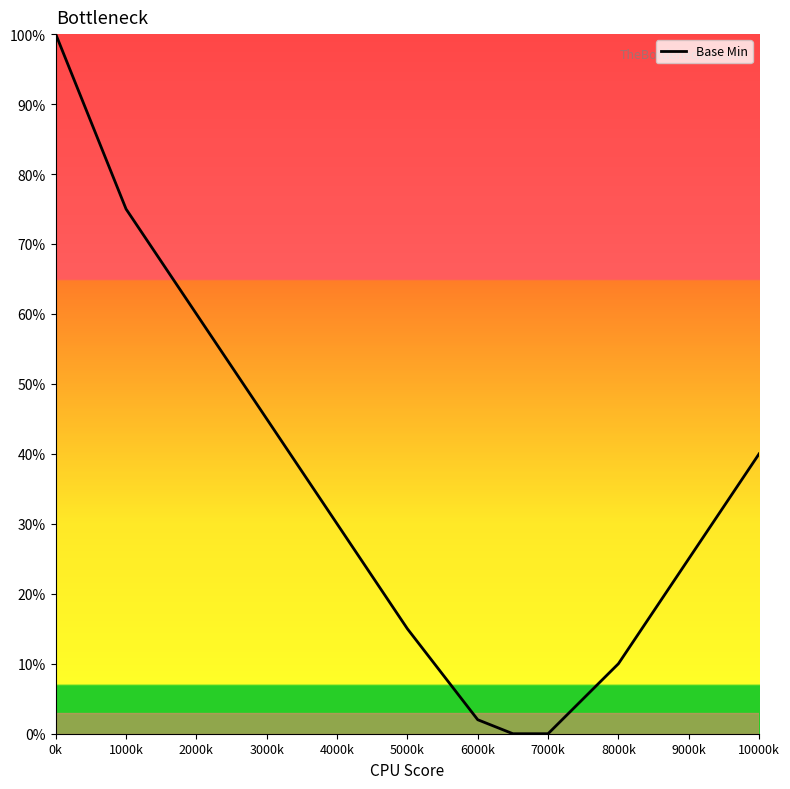

What is the maximum value shown in the chart?

100